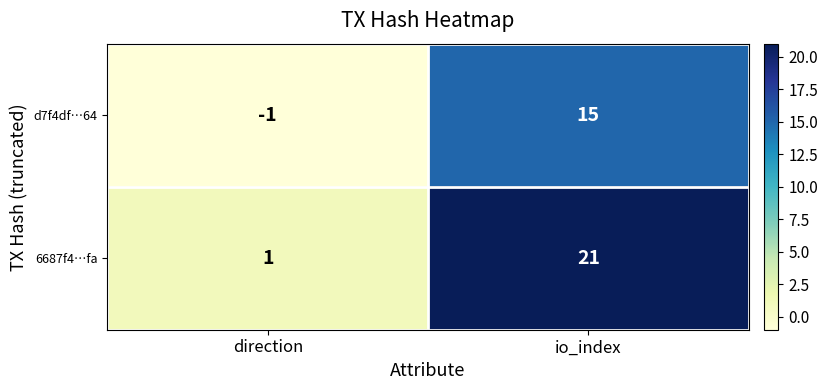

What is the average value of the d7f4df…64 series?

7